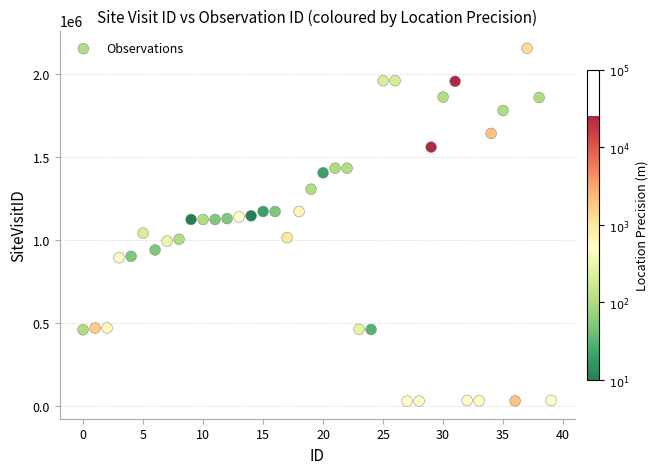

What is the range of Y values (max minus min)?

2129675